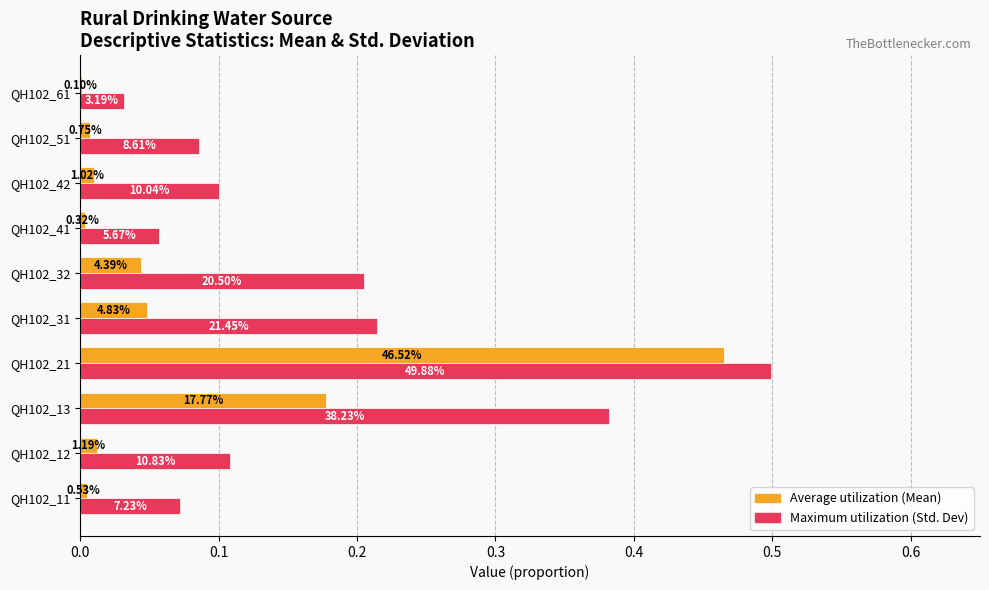

What is the maximum value shown in the chart?

0.5